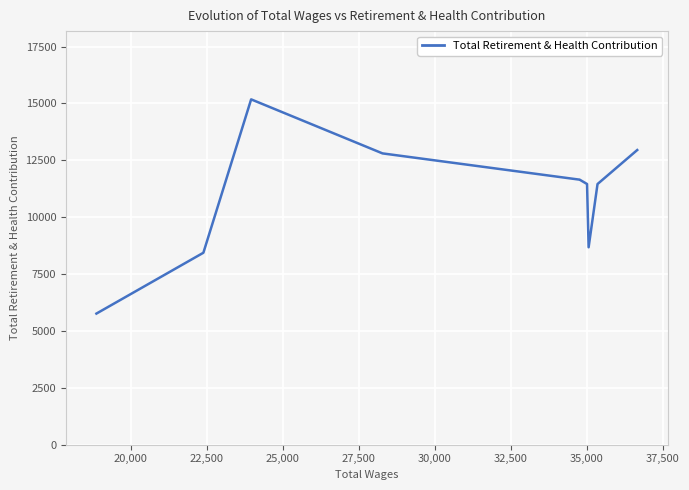

The value at 25,000 is 7364. True or false?

False